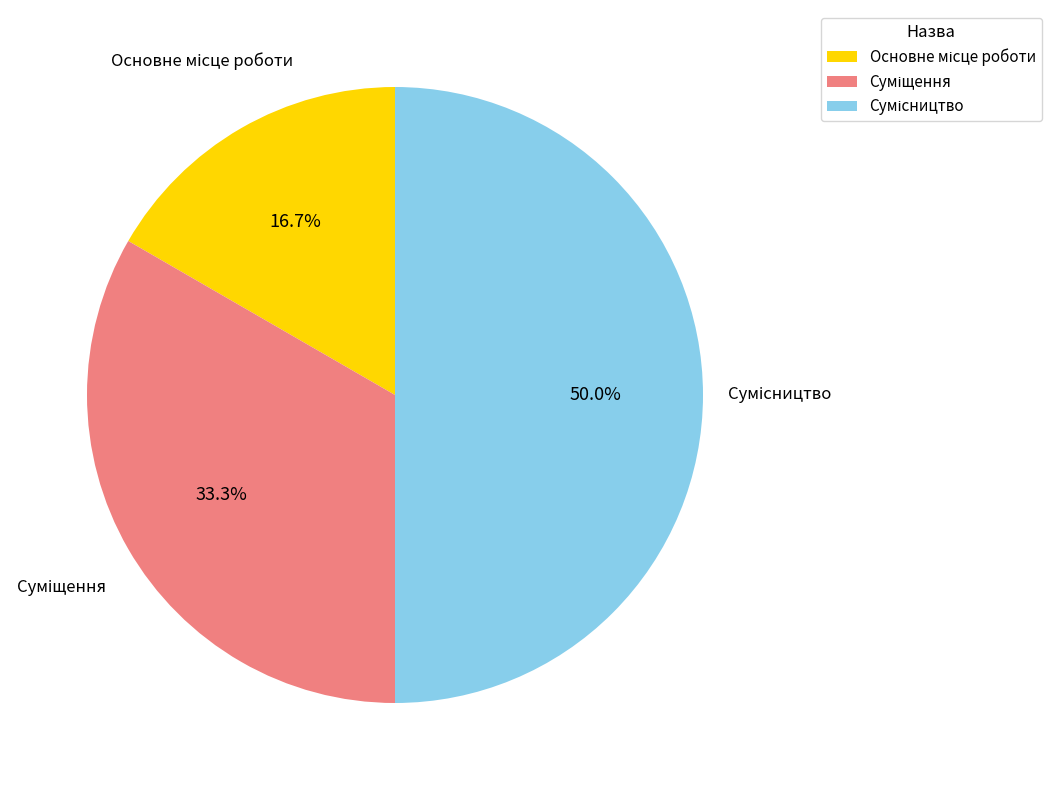

To the nearest percent, what is the combined percentage of Суміщення and Основне місце роботи?

50%